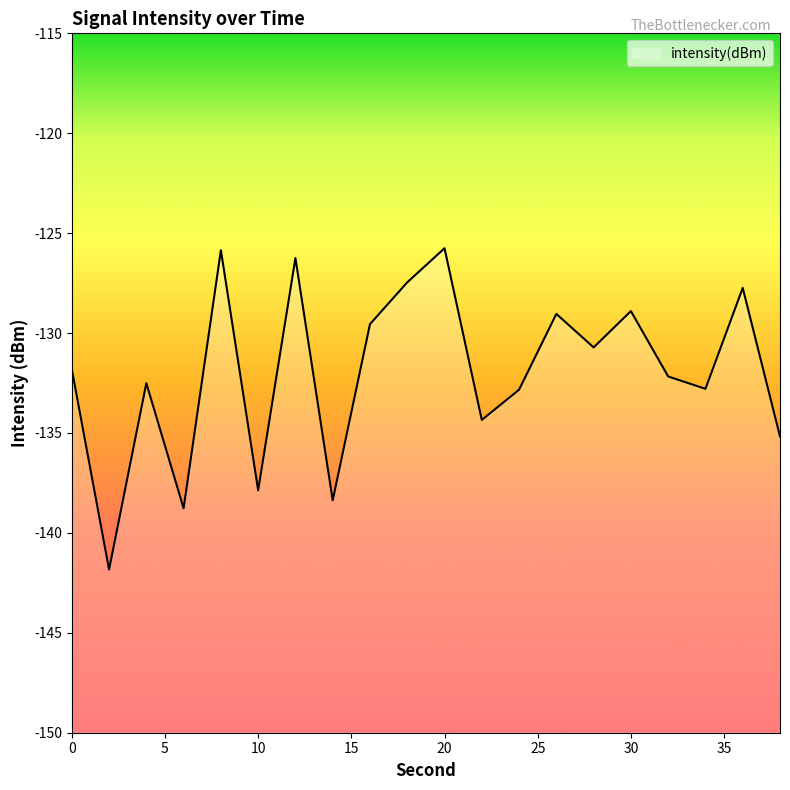

What is the change in value from 10 to 14?

-0.5